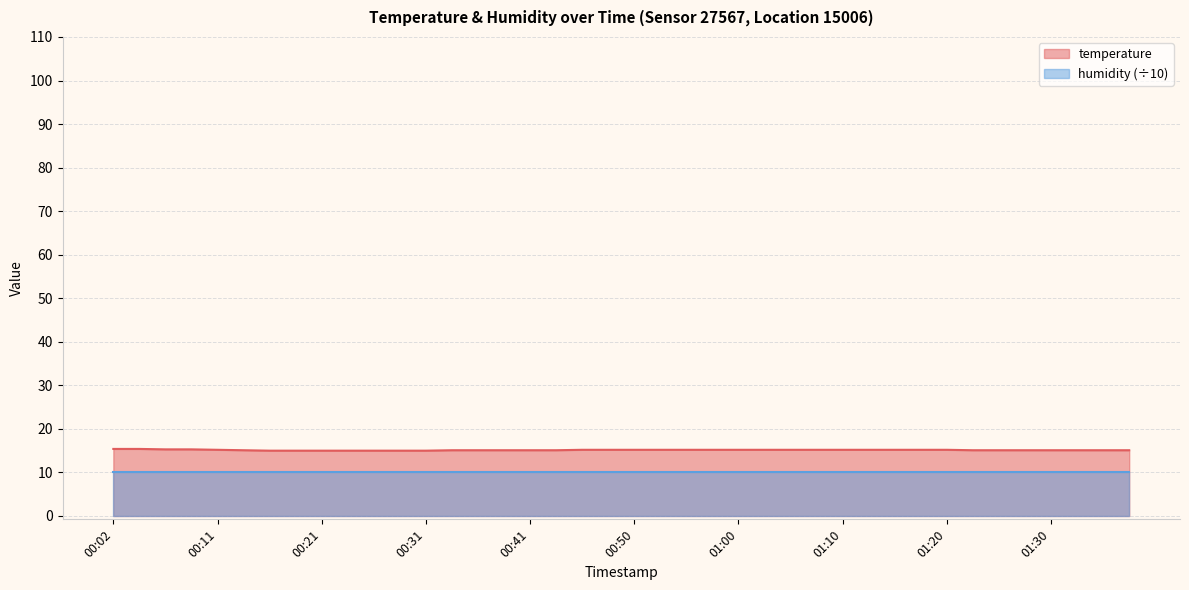

True or false: the data has more than 0 interior local peaks.

False